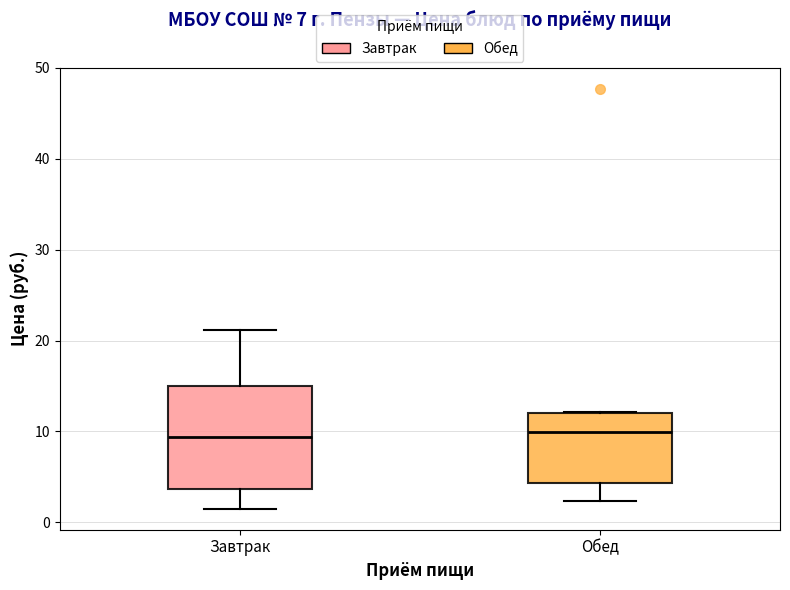

Reading left to right, read every box against the y-axis: the position of its median line, the range the box covers, and the ends of its whiskers. The values are not printed on the chart, so give them approximately, as read against the axis.

Завтрак: median 9, box 4 to 15, whiskers 2 to 21
Обед: median 10, box 4 to 12, whiskers 2 to 12